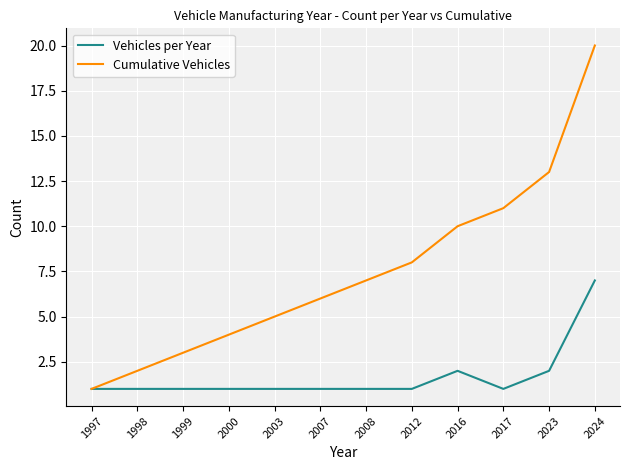

Is the value of Vehicles per Year at 1997 greater than the value of Cumulative Vehicles at 2003?

No